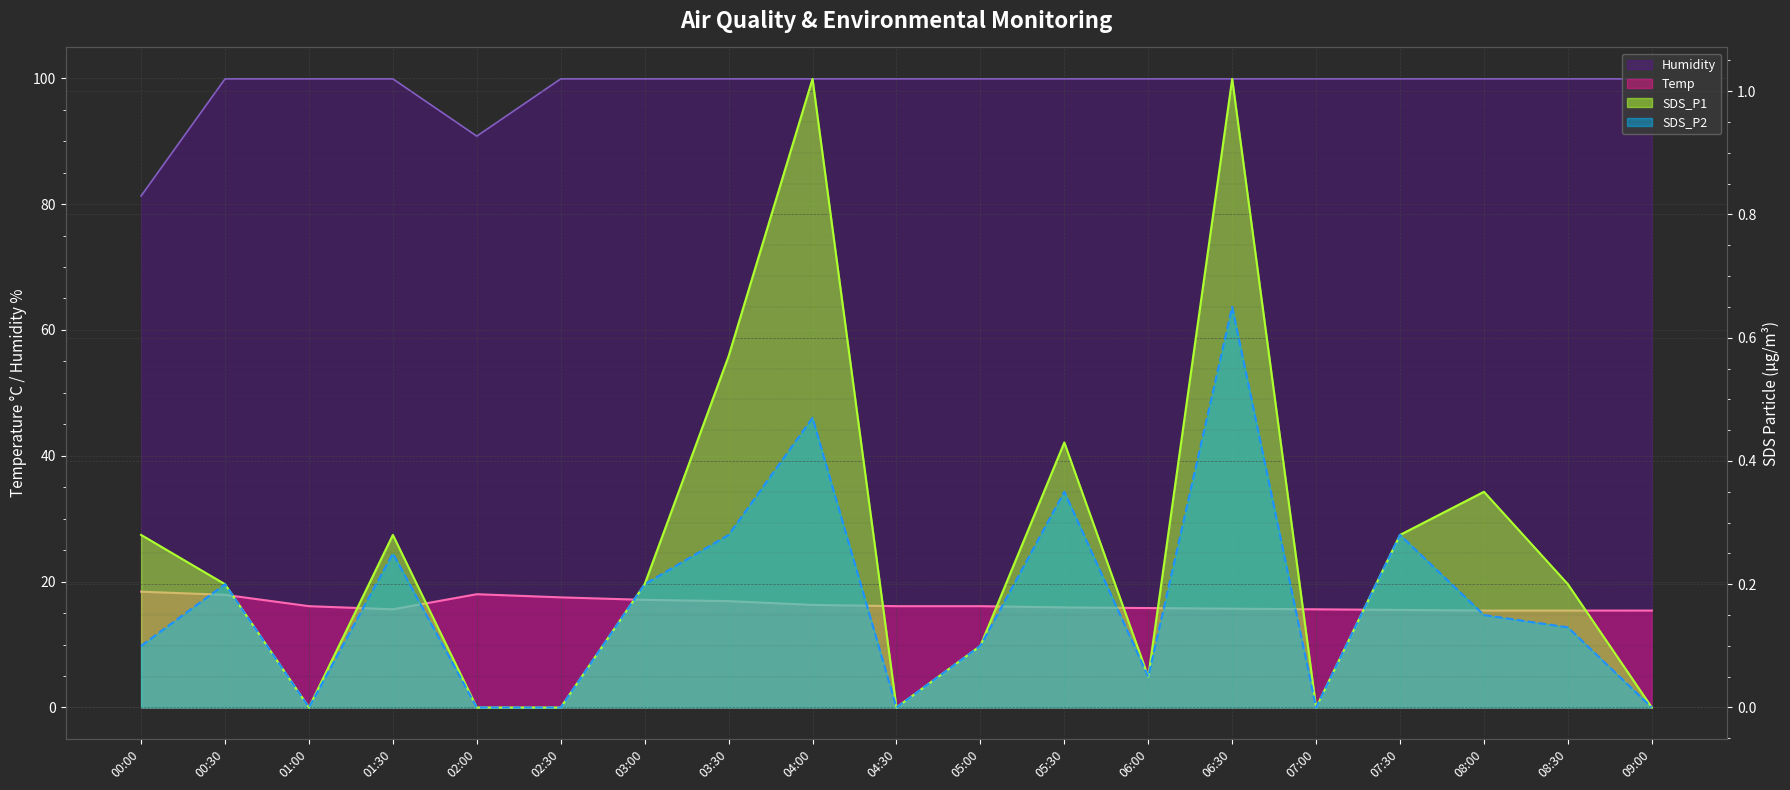

What is the difference between the maximum and minimum values in the Humidity series?

18.6